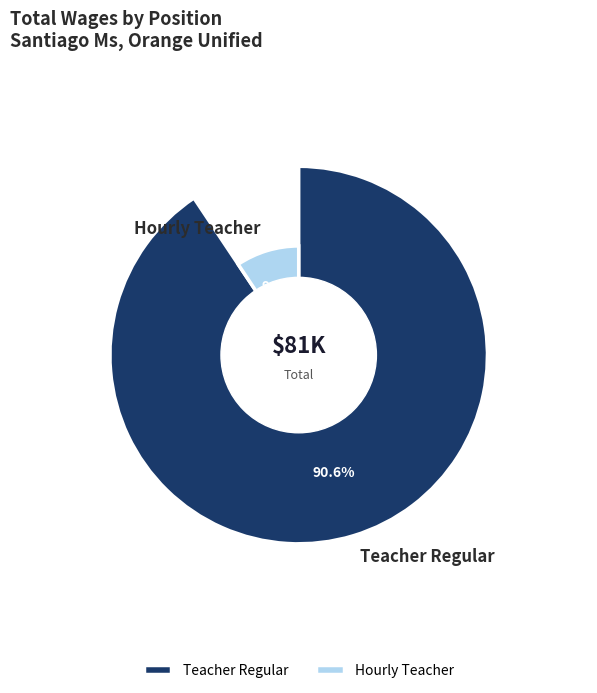

Which has a higher value, Hourly Teacher or Teacher Regular?

Teacher Regular